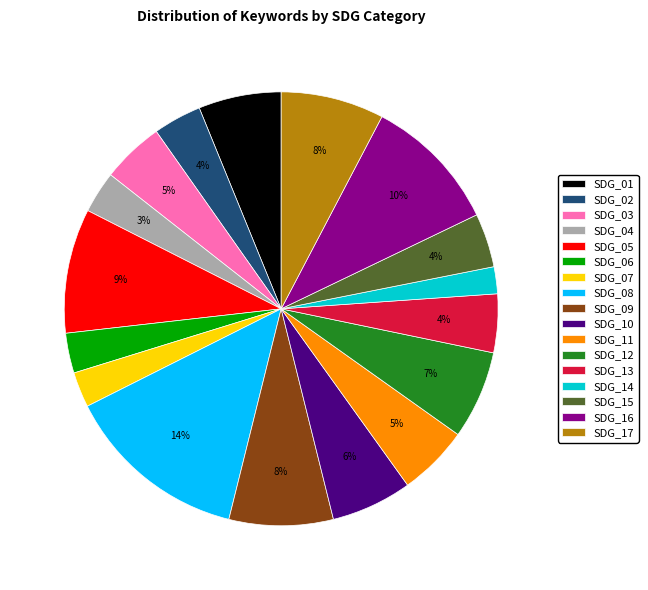

Is there a majority slice in this chart?

No